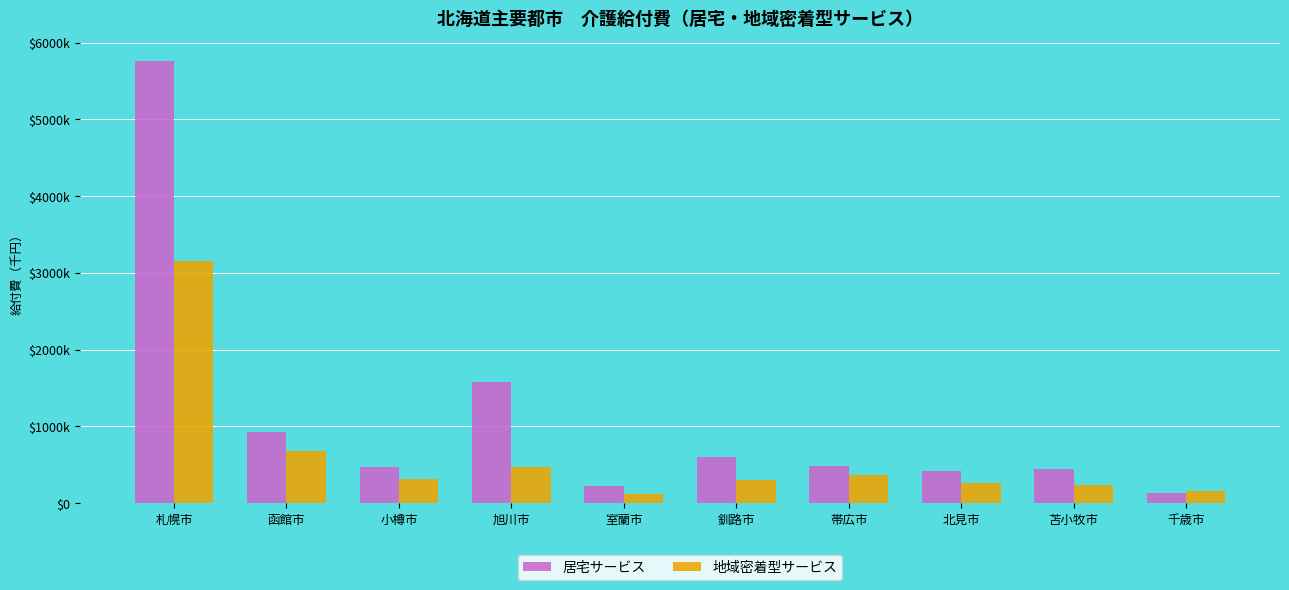

Does the chart contain stacked bars?

No